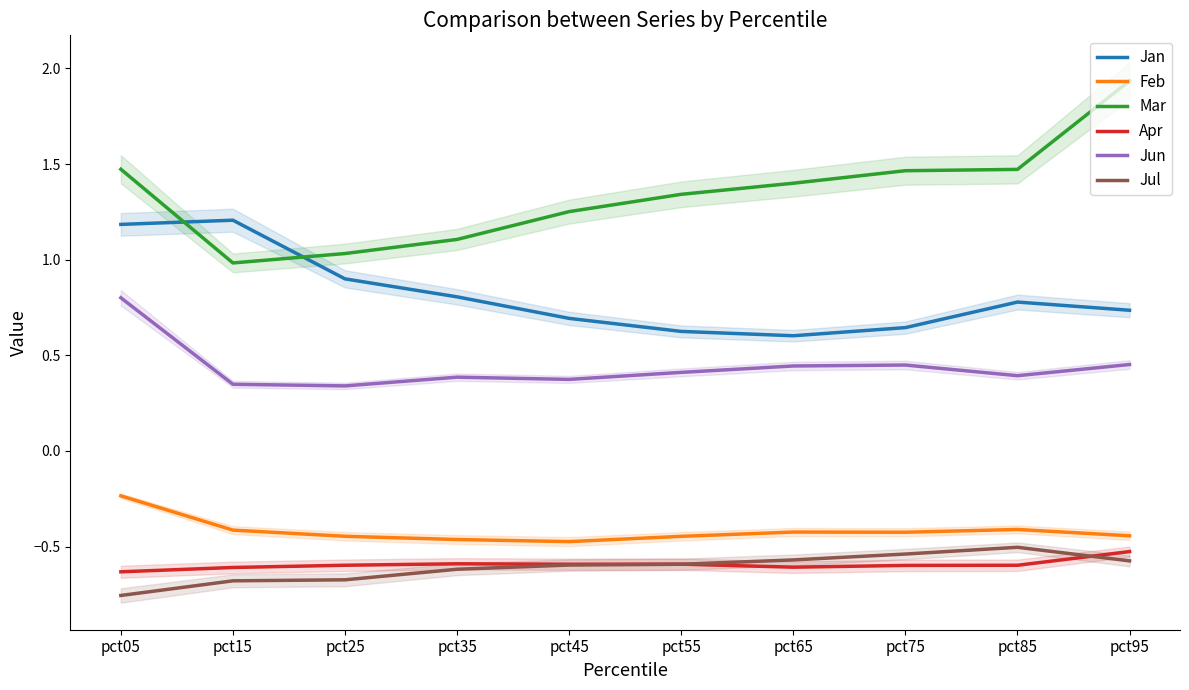

At which label does Jan reach its minimum?

pct65